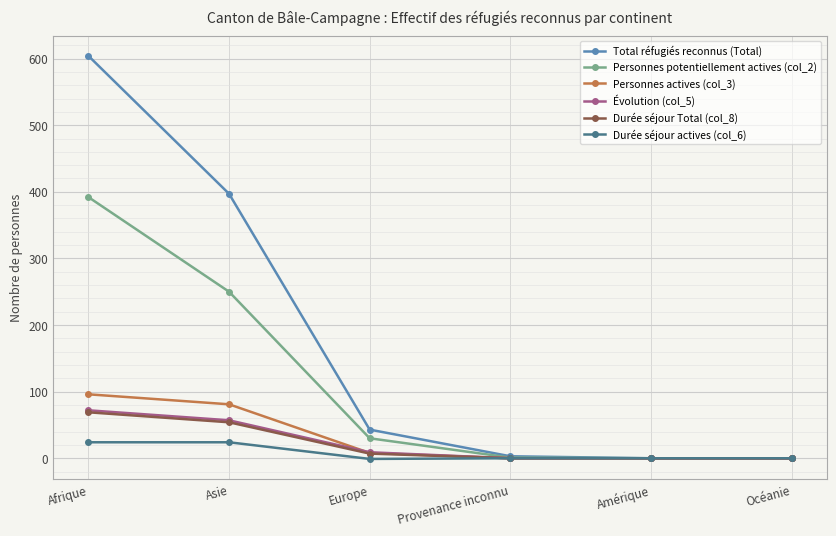

Which series has the largest total across all categories?

Total réfugiés reconnus (Total)